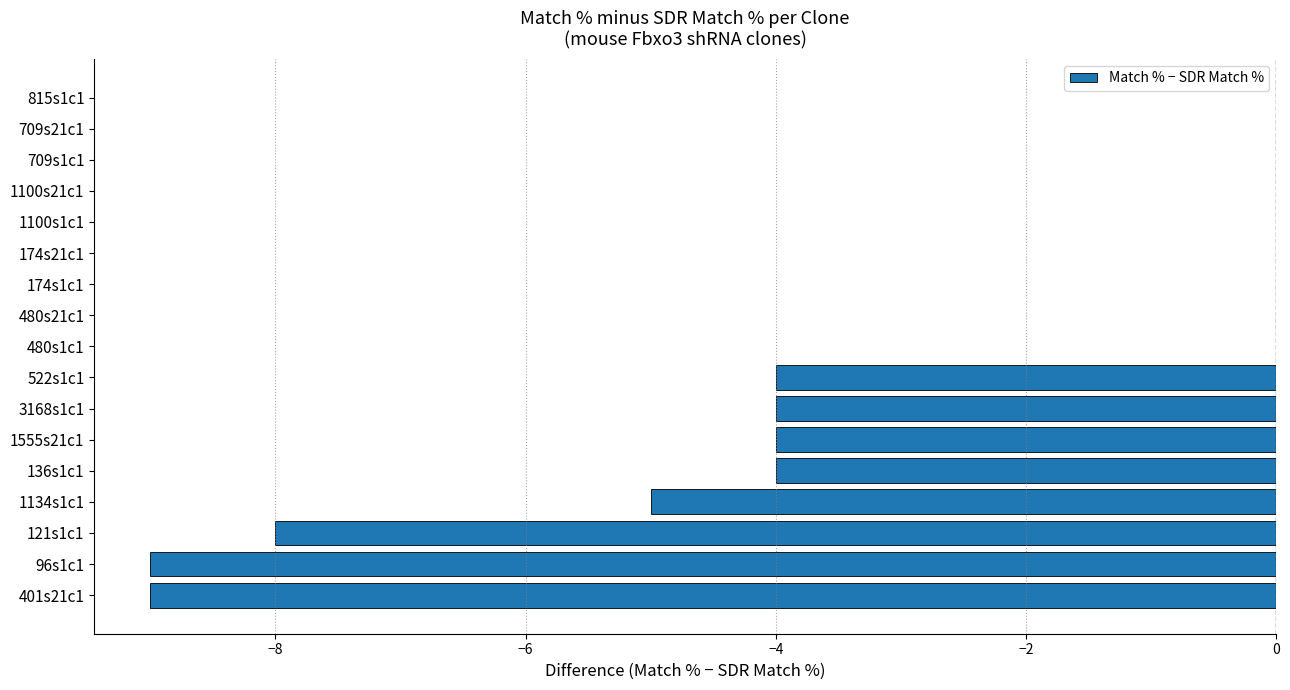

What is the change in value from 96s1c1 to 709s1c1?

+9